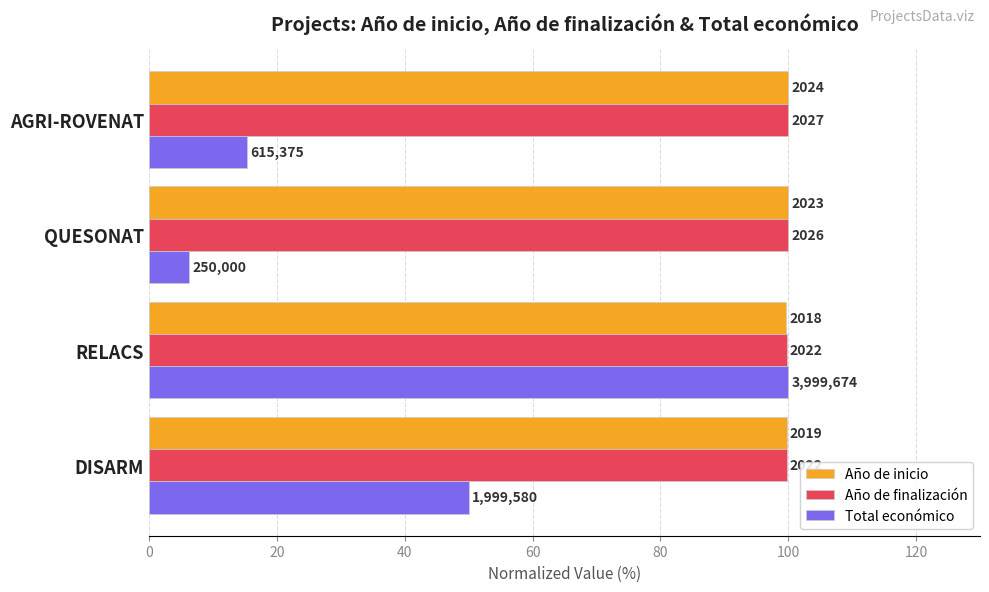

What are all the series names shown in the legend?

Año de inicio, Año de finalización, Total económico